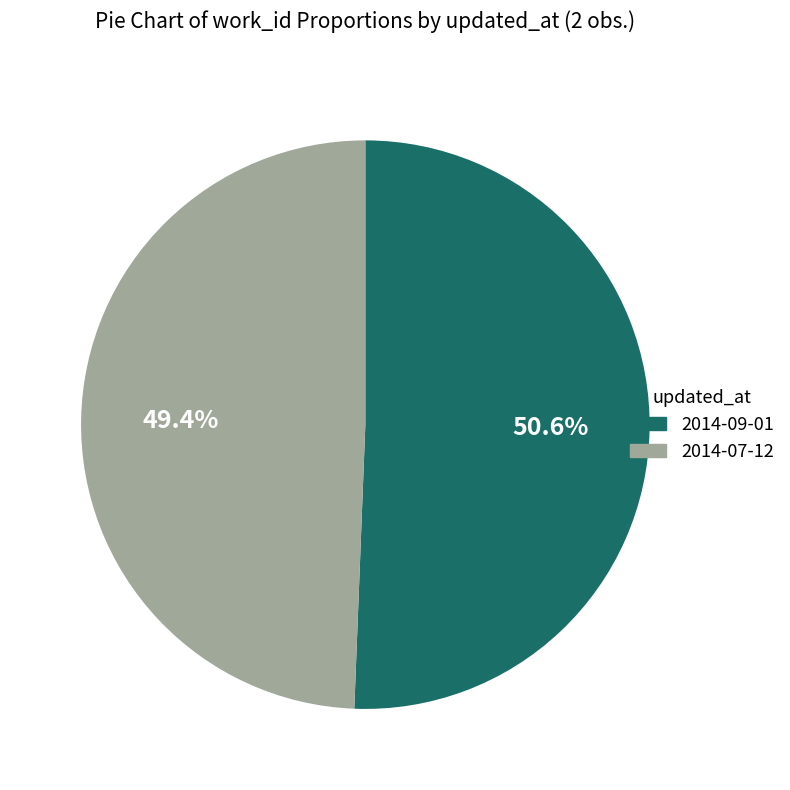

Does any single category account for the majority?

Yes